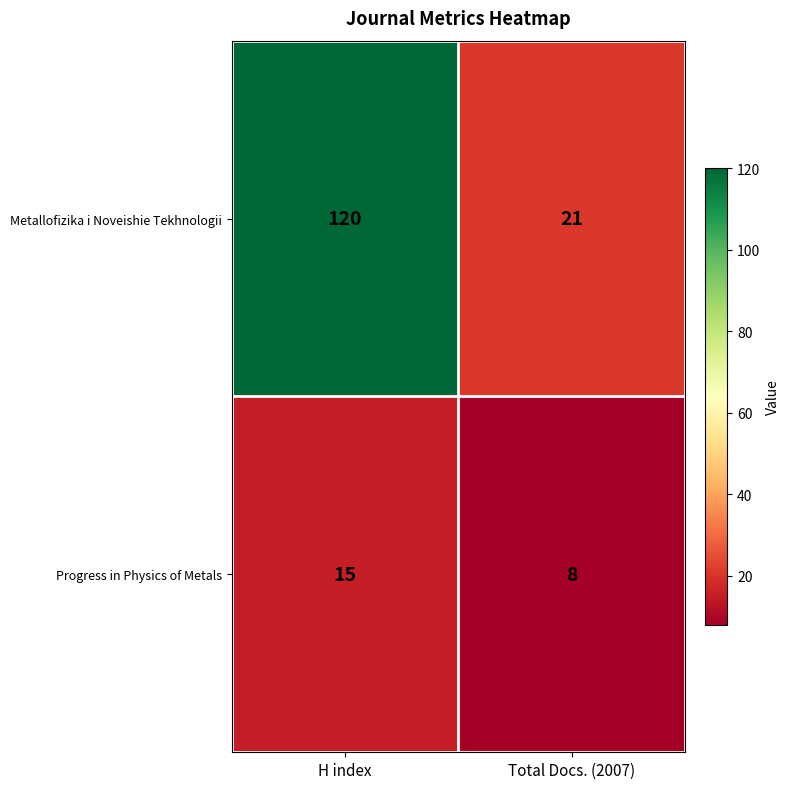

Reading right to left, transcribe all the data shown in this chart.

Metallofizika i Noveishie Tekhnologii: Total Docs. (2007)=21	H index=120
Progress in Physics of Metals: Total Docs. (2007)=8	H index=15